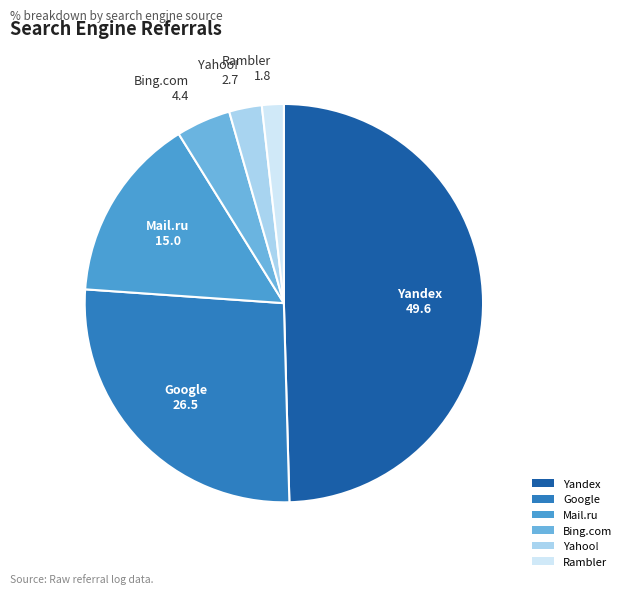

Is the sum of Yahoo! and Rambler greater than half?

No